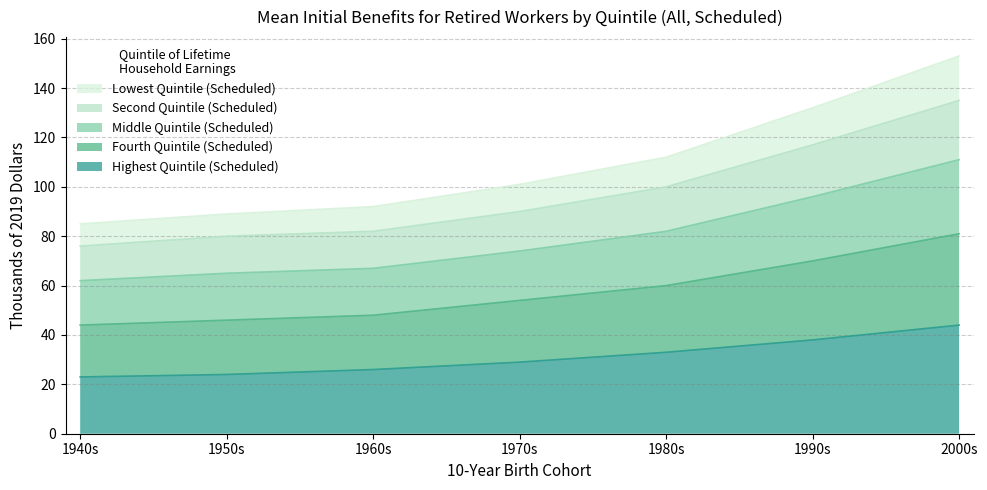

How many series are shown in this chart?

5